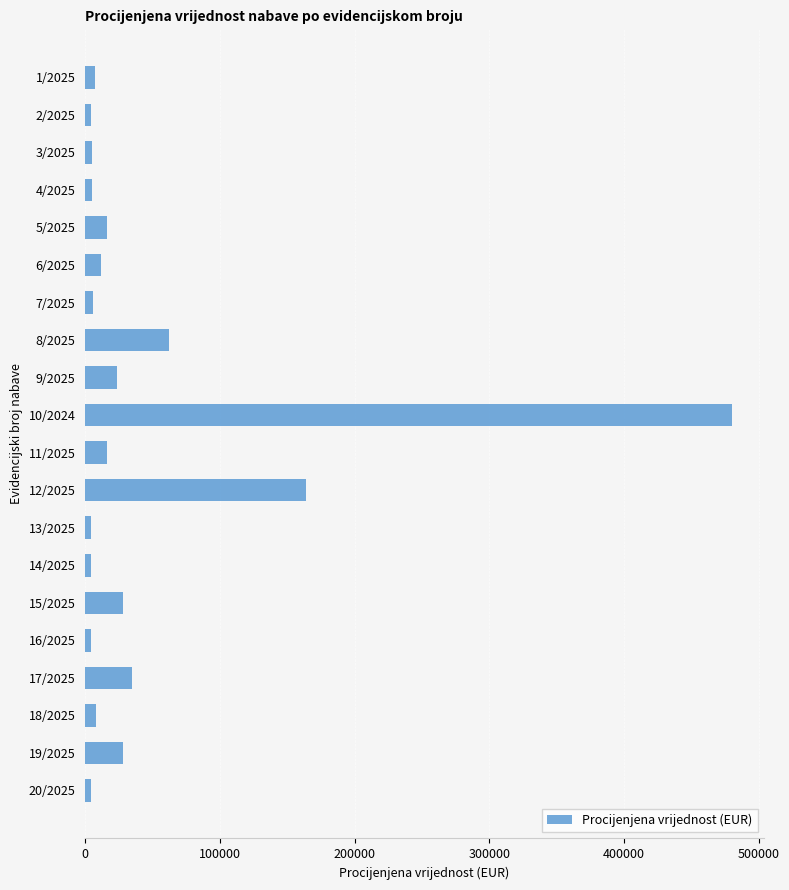

Is it true that the value at 11/2025 is 16000?

True